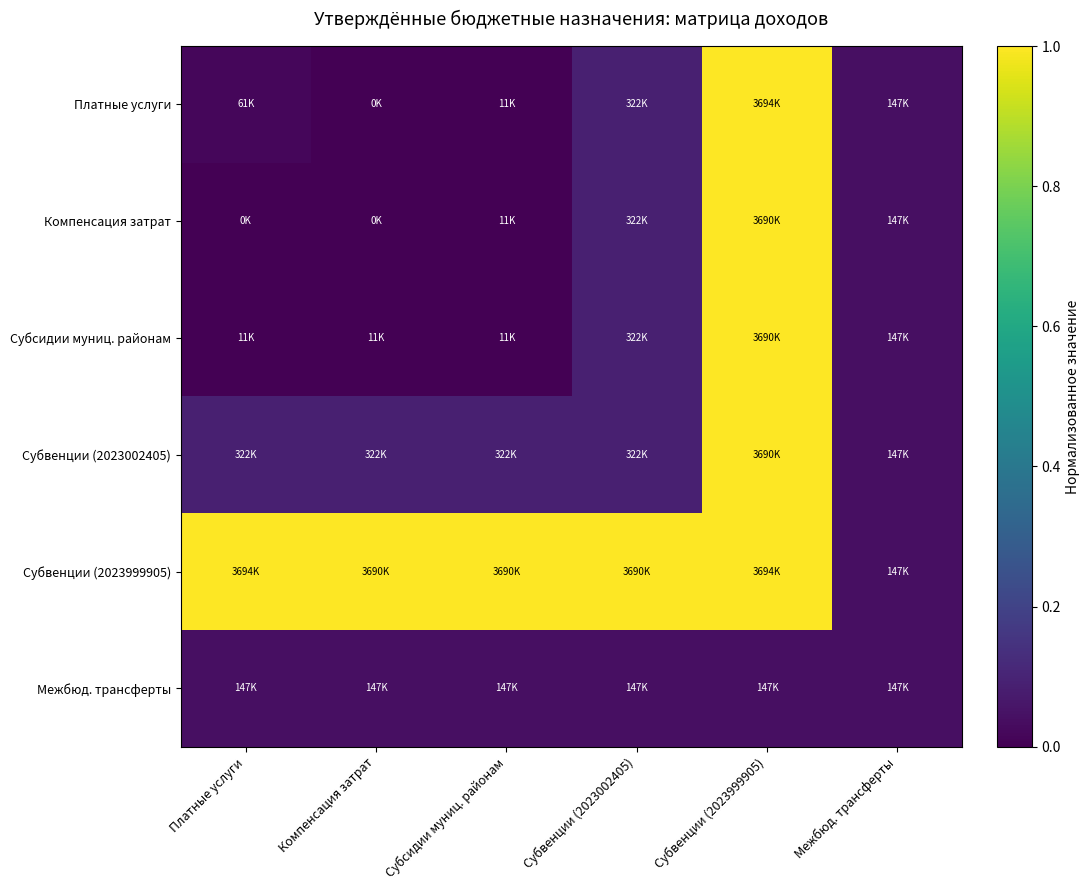

Which label corresponds to the largest value in the chart?

Субвенции (2023999905)